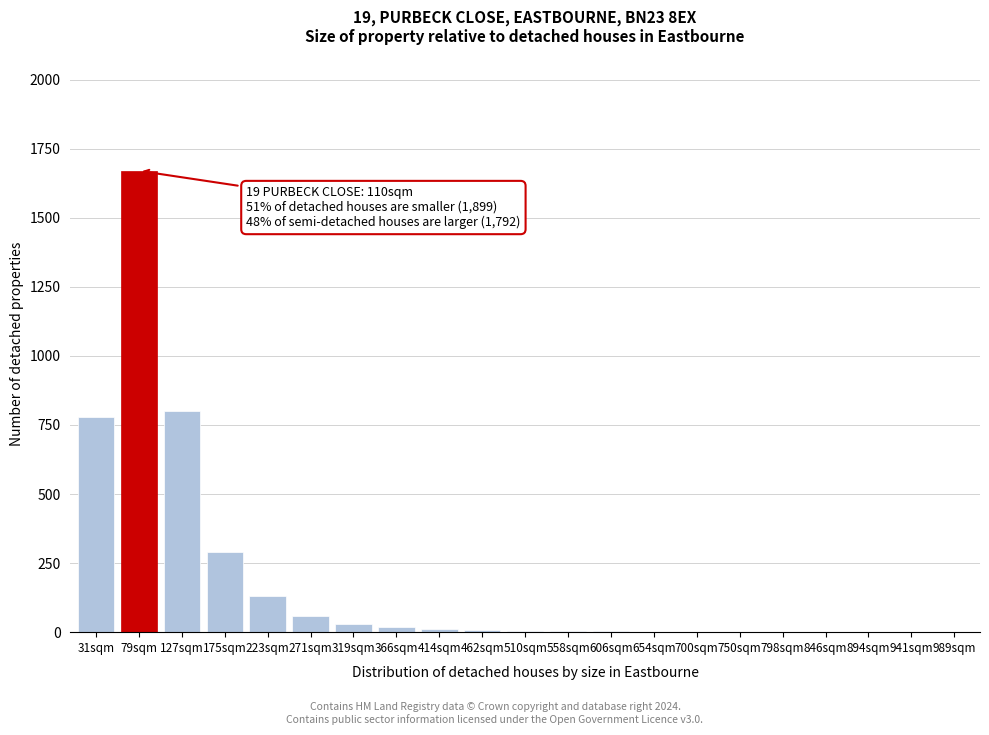

What is the sum of all values?

3819